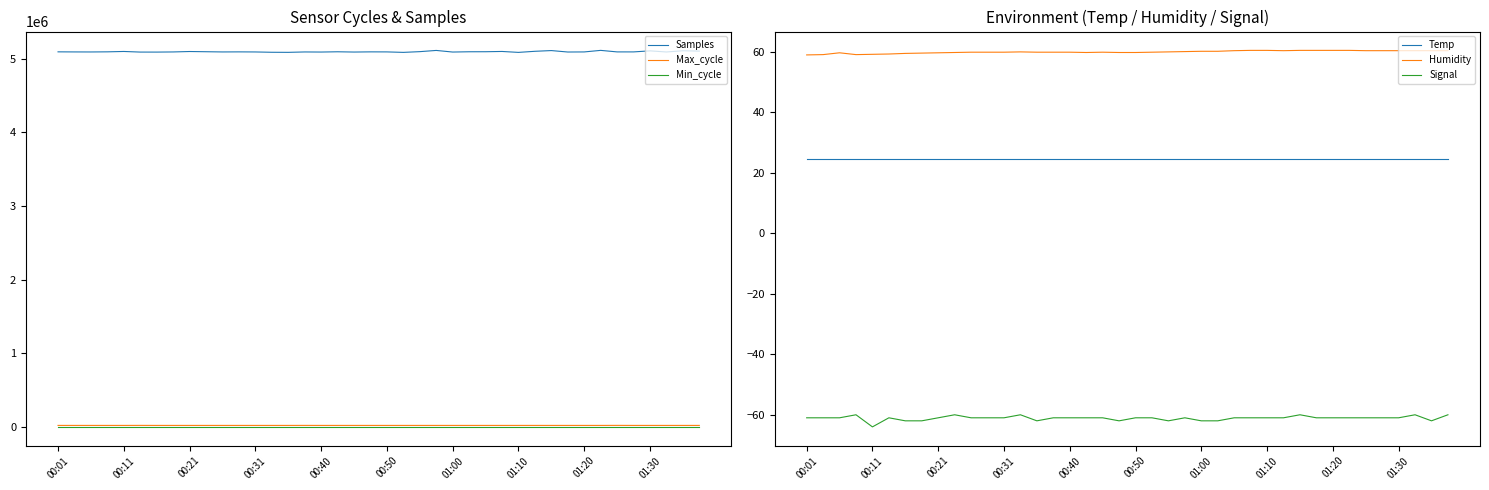

Read the Temp value at 19.

24.6